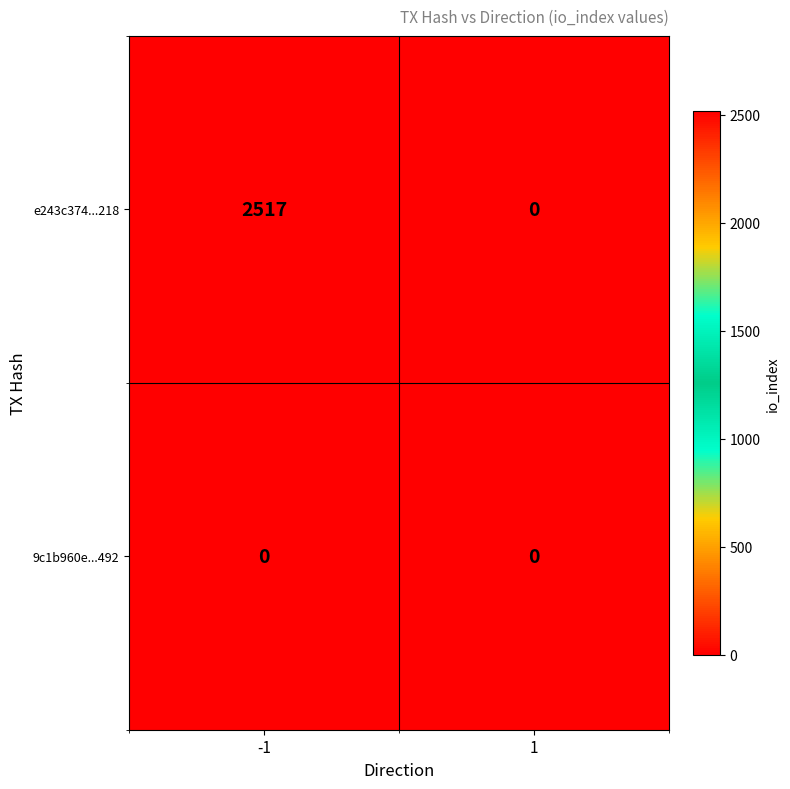

Which series has the largest total across all categories?

e243c374...218